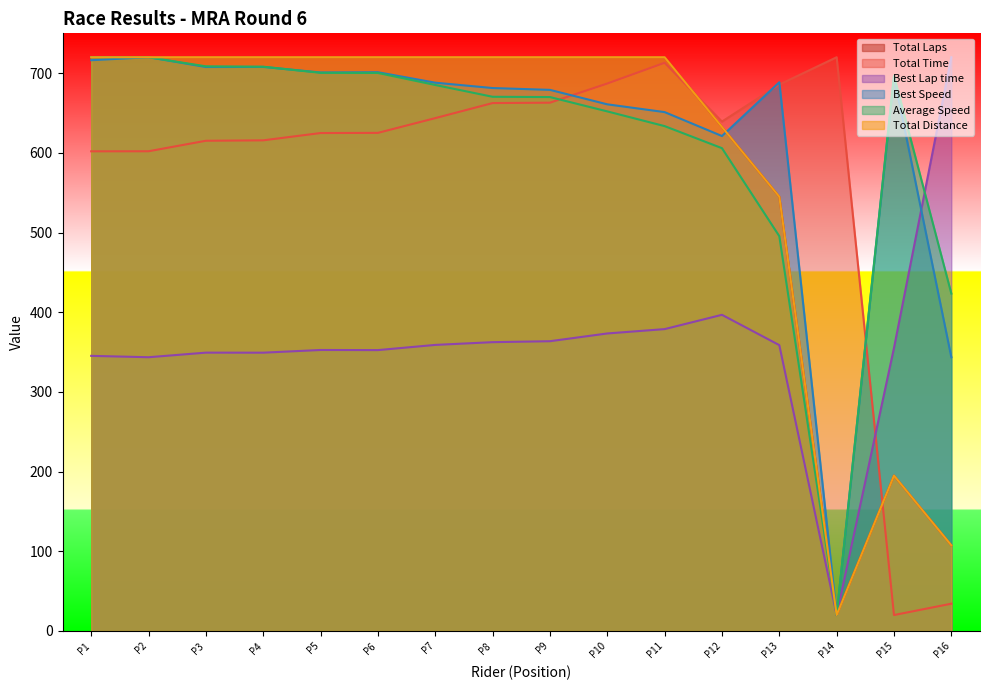

Which series has the largest range (max minus min)?

Total Laps